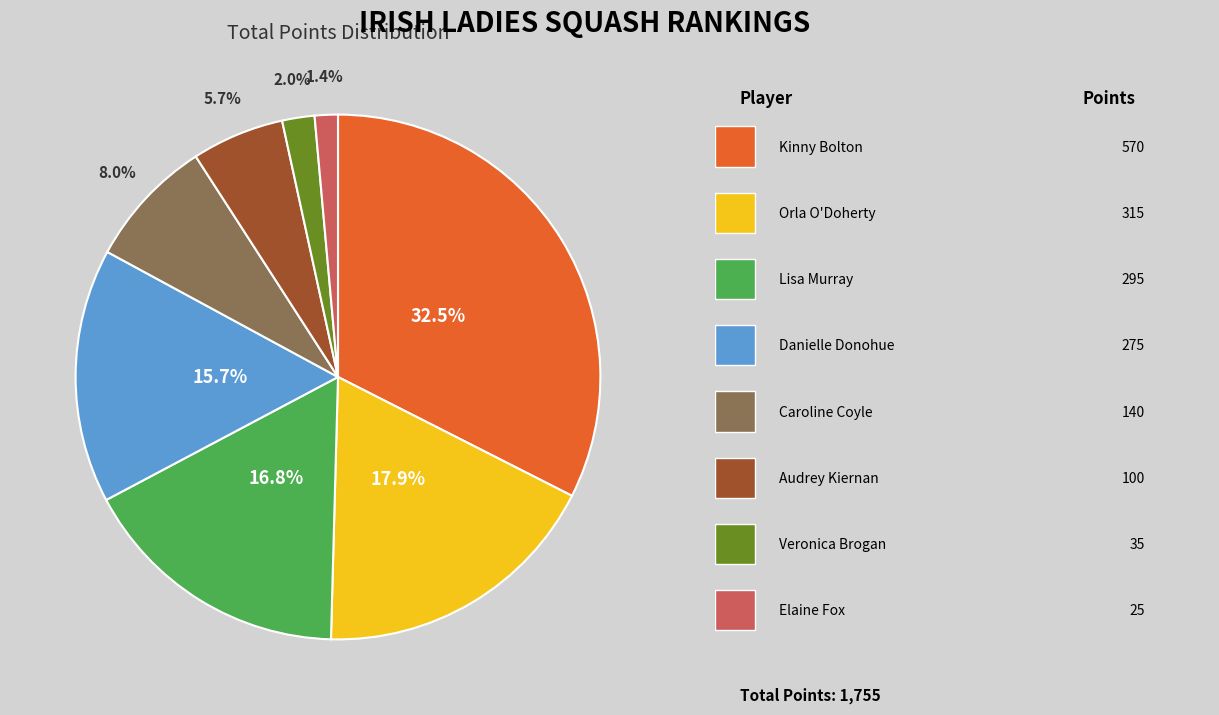

Is there a majority slice in this chart?

No